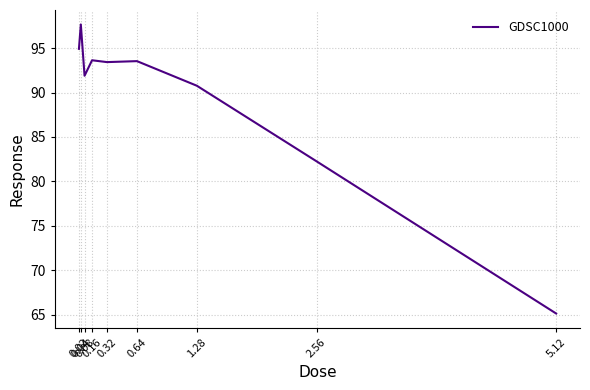

What is the greatest value displayed?

97.7